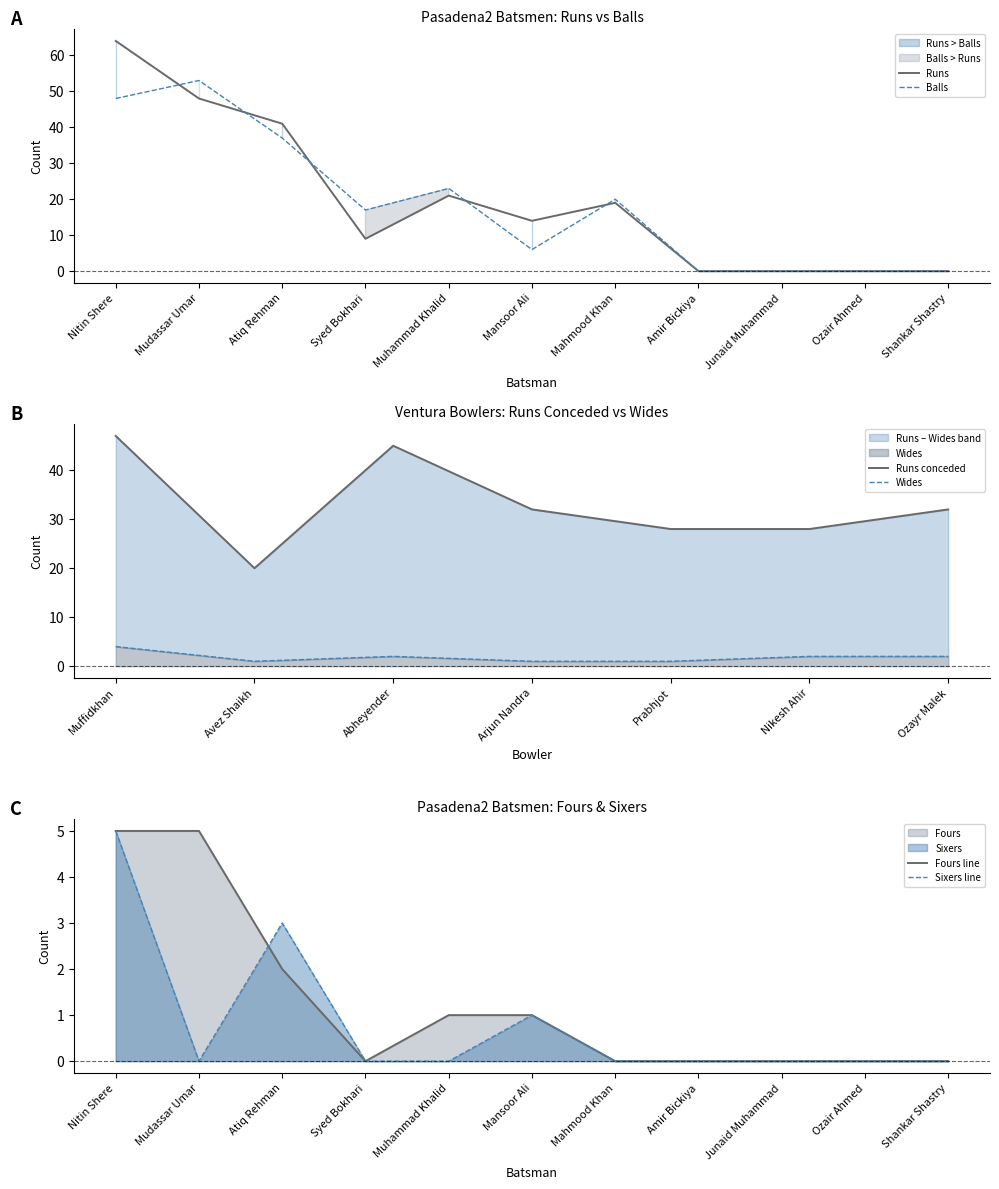

Is it true that Runs equals 36 at Shankar Shastry?

False